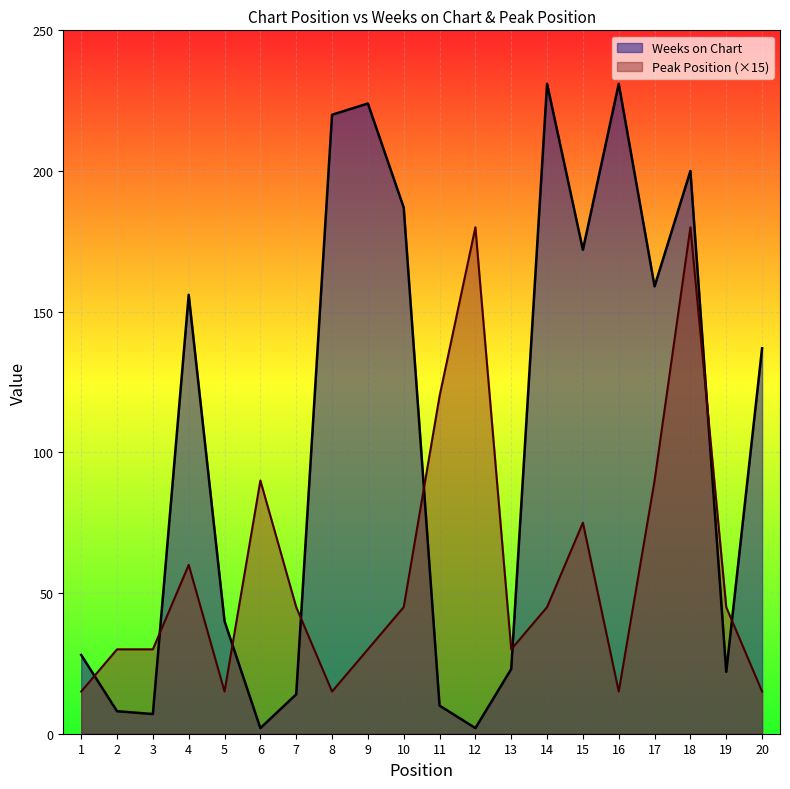

What is the minimum value for Peak Position?

15